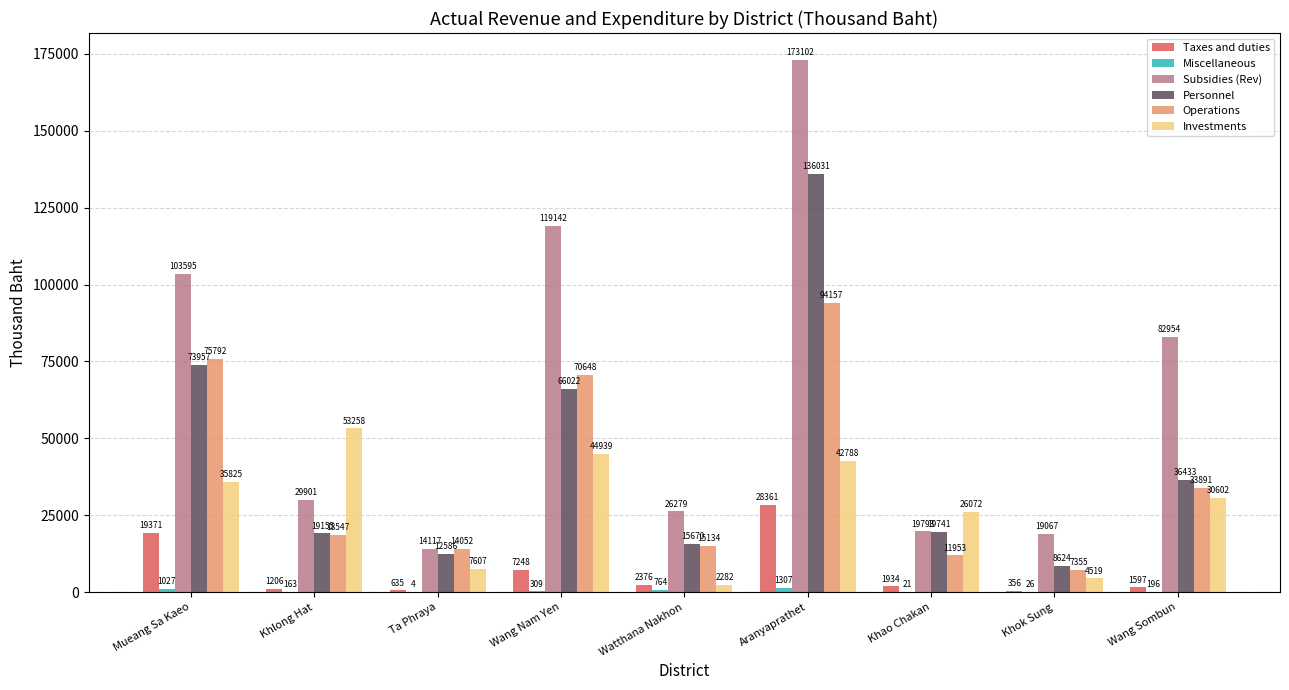

What is the greatest value displayed?

173102.1